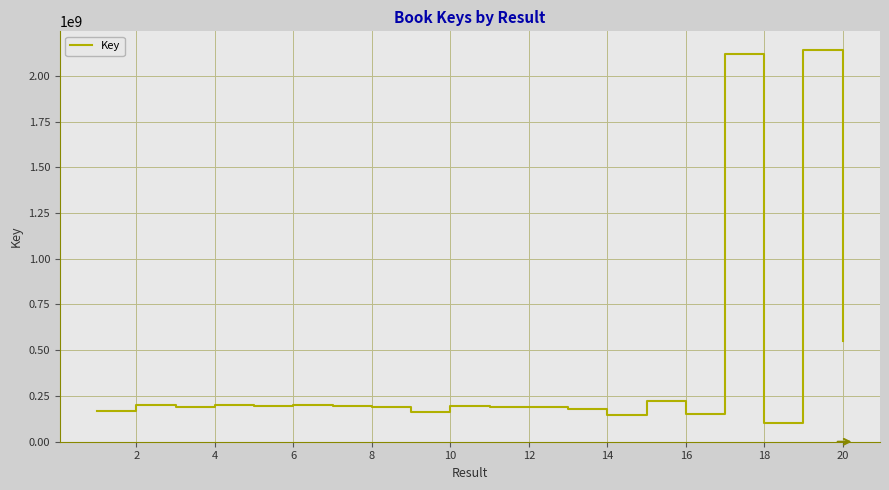

What is the maximum value shown in the chart?

2142348018